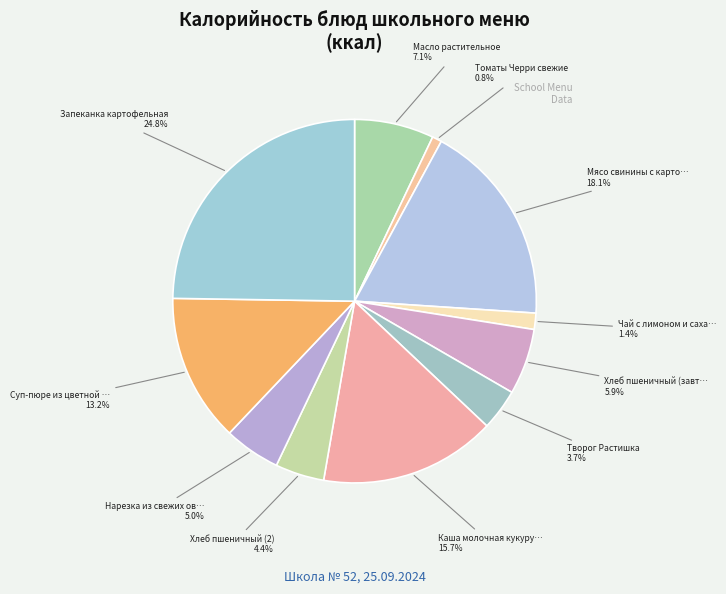

To the nearest percent, what is the average slice percentage?

9%